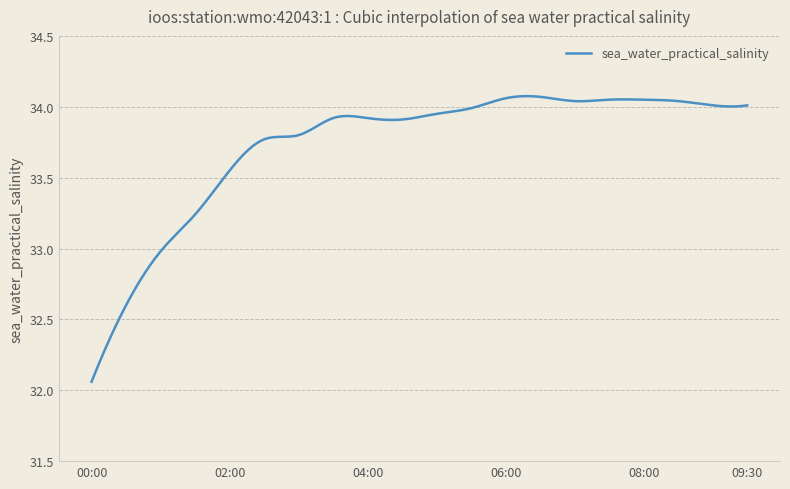

What is the difference between the maximum and minimum values?

2.0